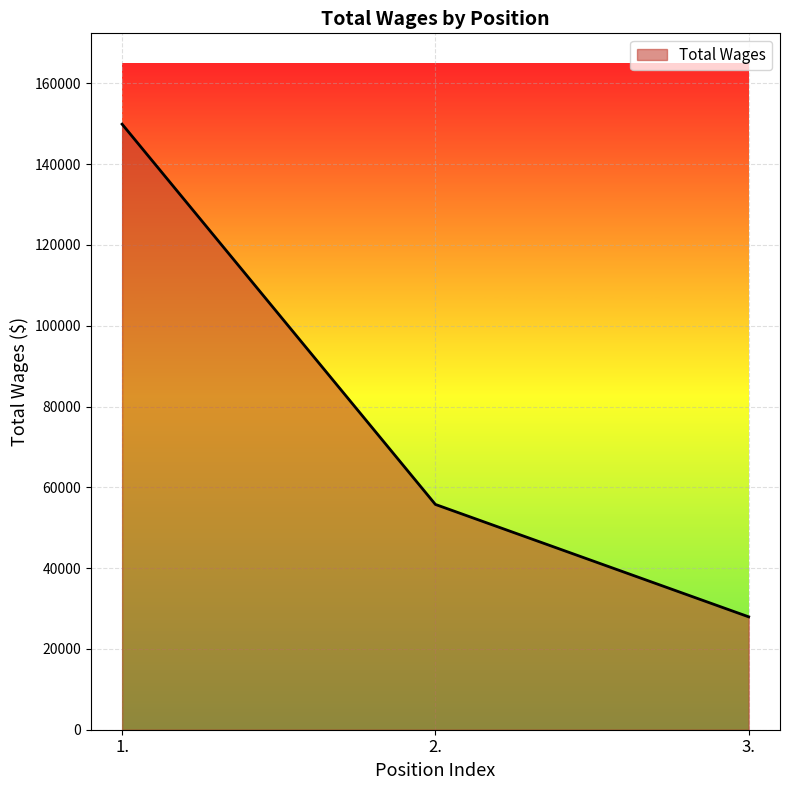

What is the change in value from 2. to 3.?

-27821